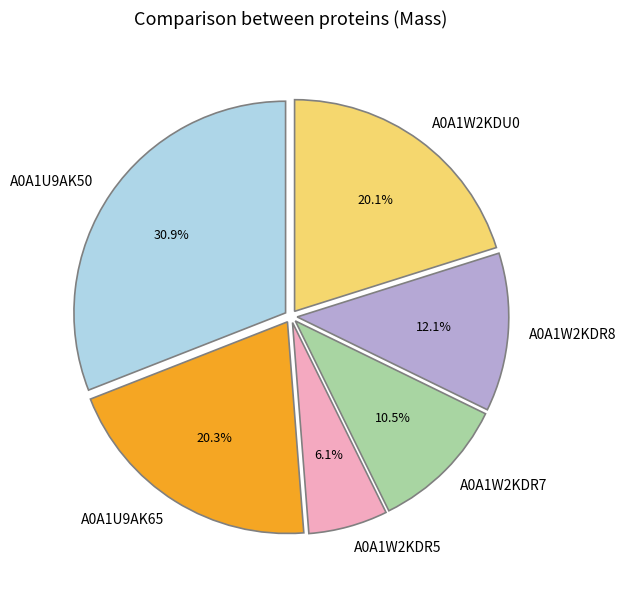

What is the largest slice in the pie chart?

A0A1U9AK50